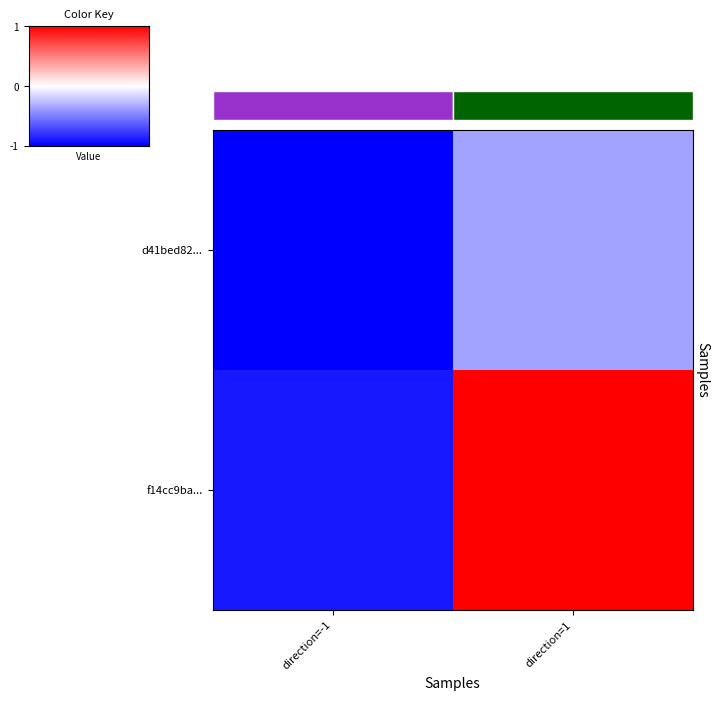

Between direction=-1 and direction=1, which series saw the biggest shift?

f14cc9ba...